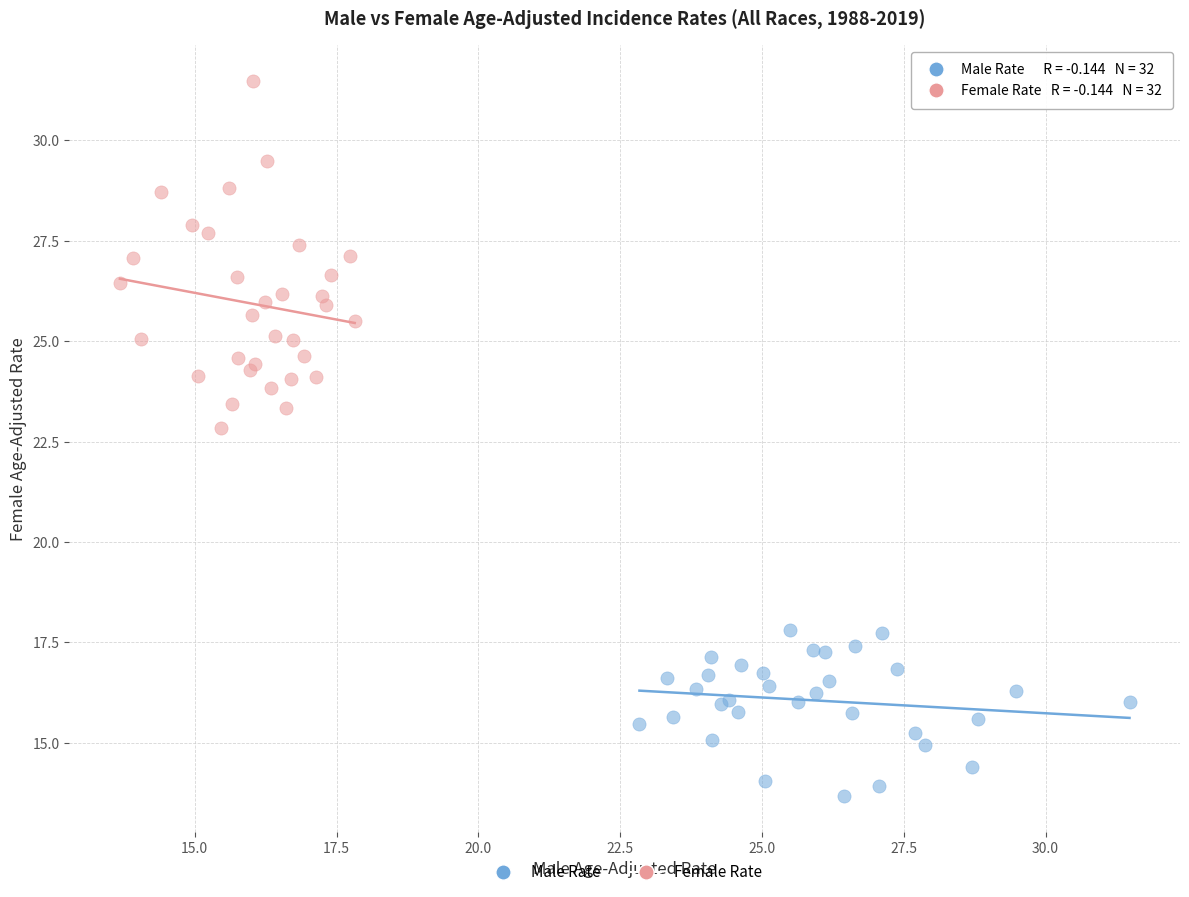

Which series reaches the maximum Y coordinate?

Female Rate